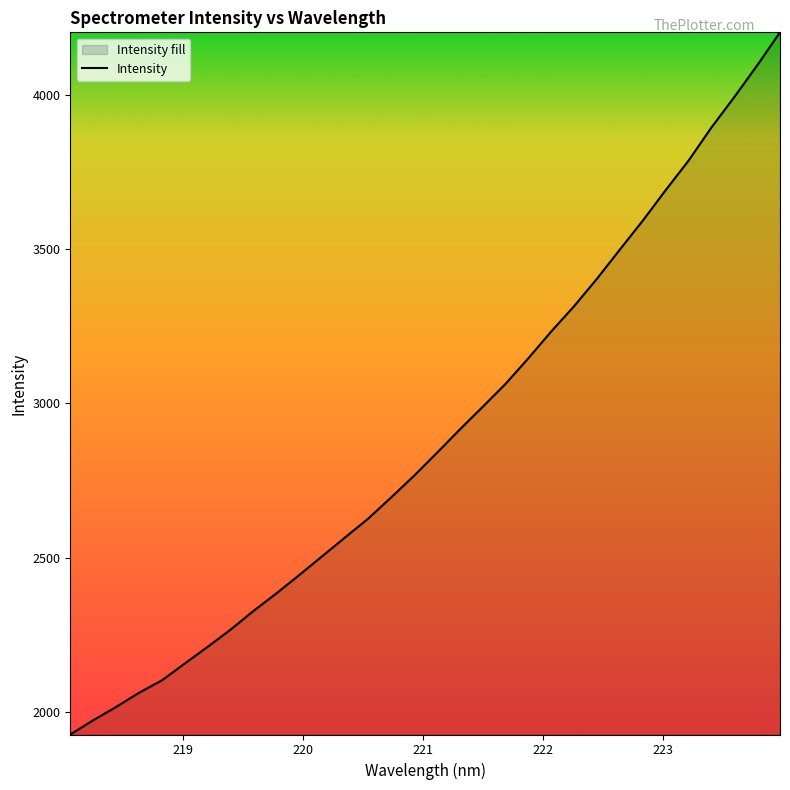

What is the maximum value shown in the chart?

4203.0